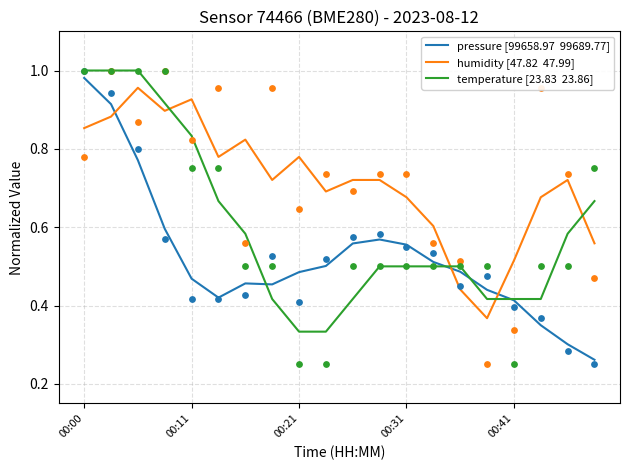

What are all the series names shown in the legend?

pressure [99658.97  99689.77], humidity [47.82  47.99], temperature [23.83  23.86]